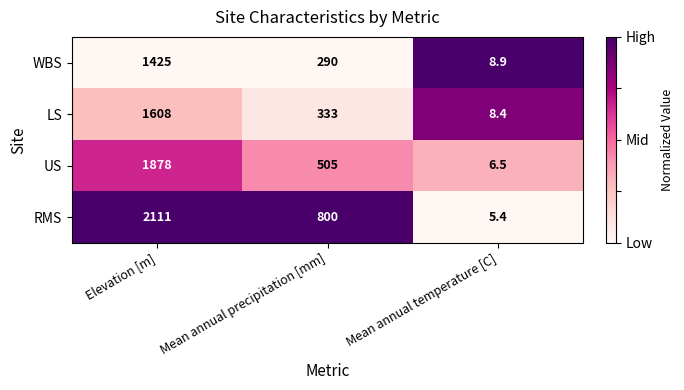

Which series has the largest total across all categories?

RMS